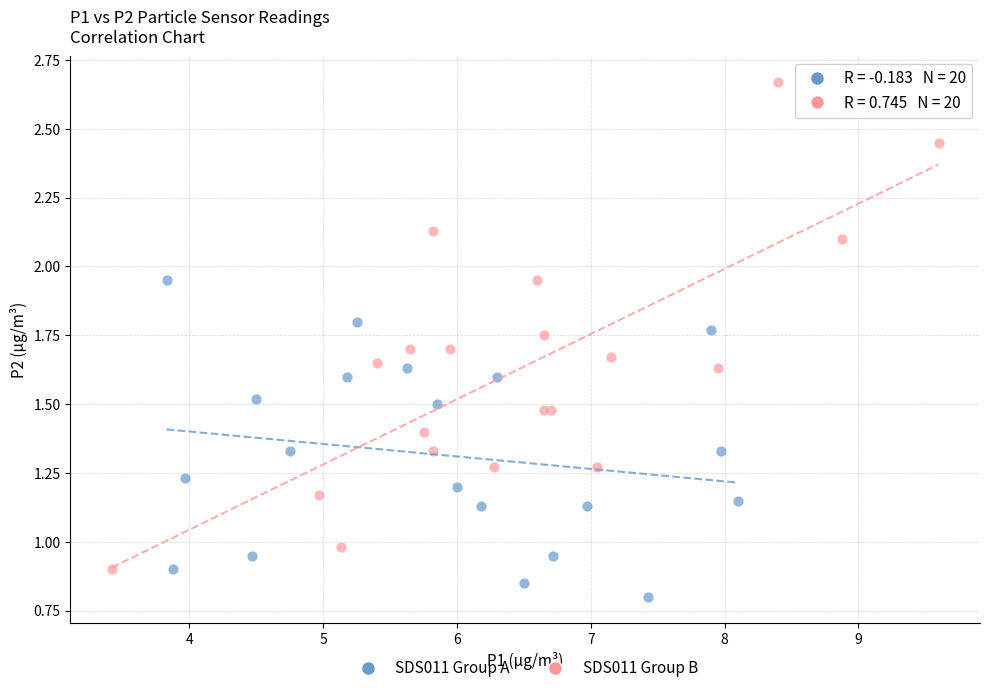

Which series contains the highest Y value?

SDS011 Group B